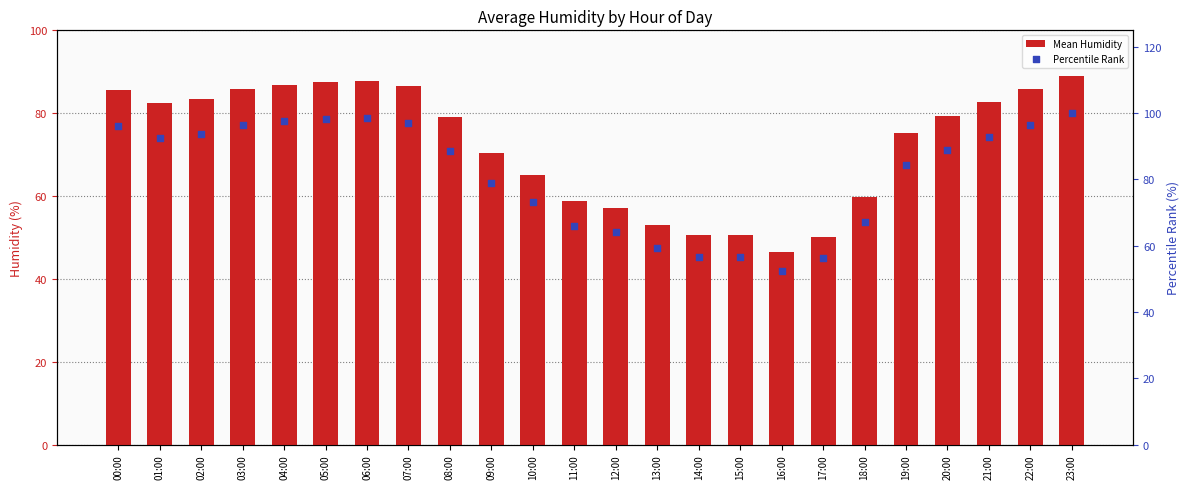

Which series contains the lowest Y value?

Mean Humidity